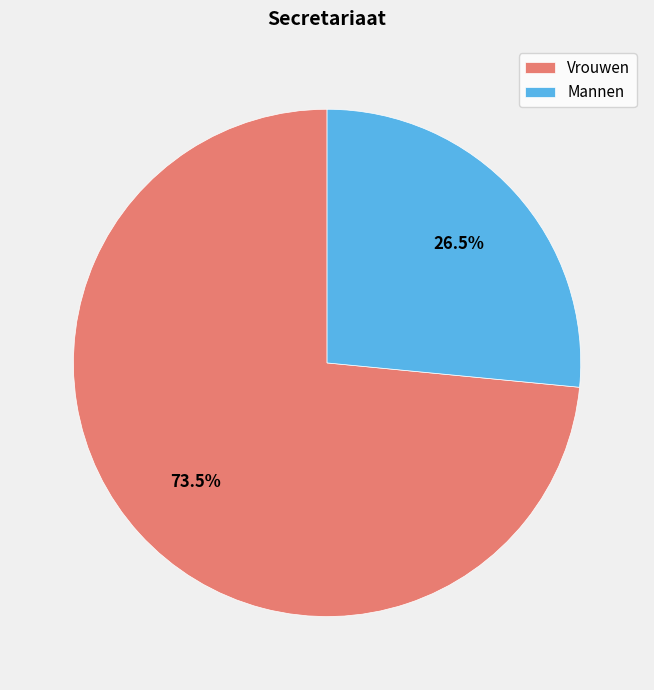

What percentage is NOT represented by Mannen?

73.5%